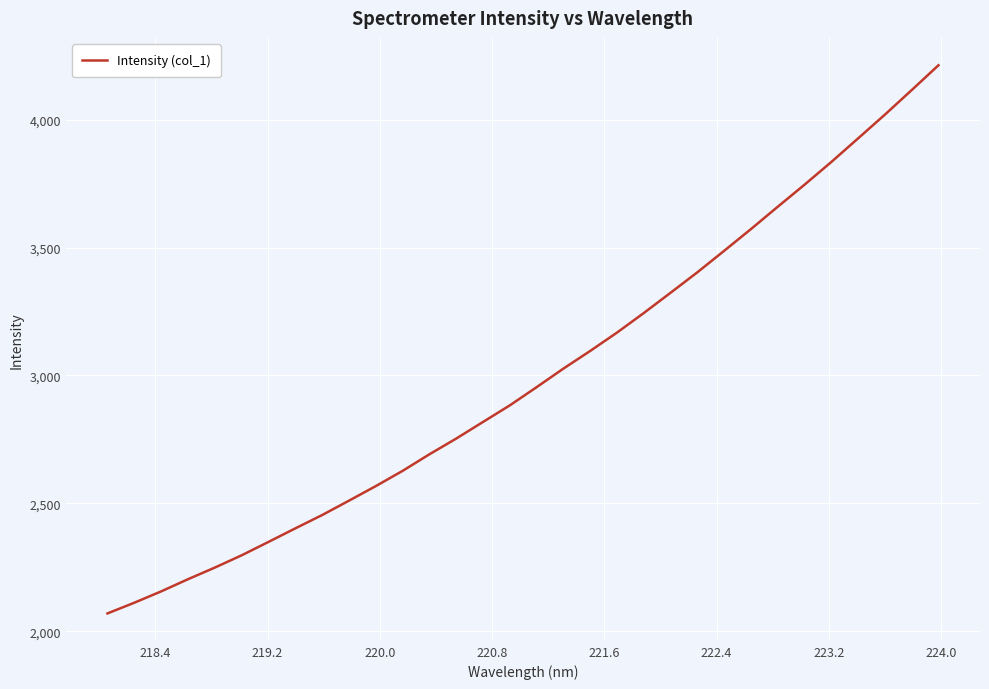

What is the minimum value shown in the chart?

2069.8